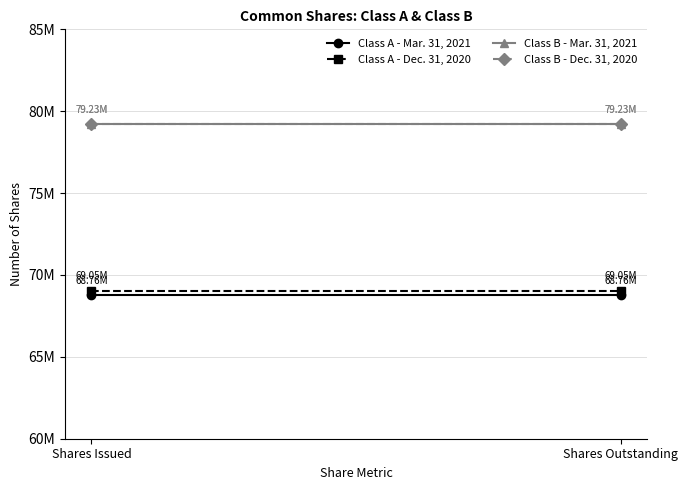

What is the sum of the Class B - Mar. 31, 2021 values at Shares Outstanding and Shares Issued?

158467088